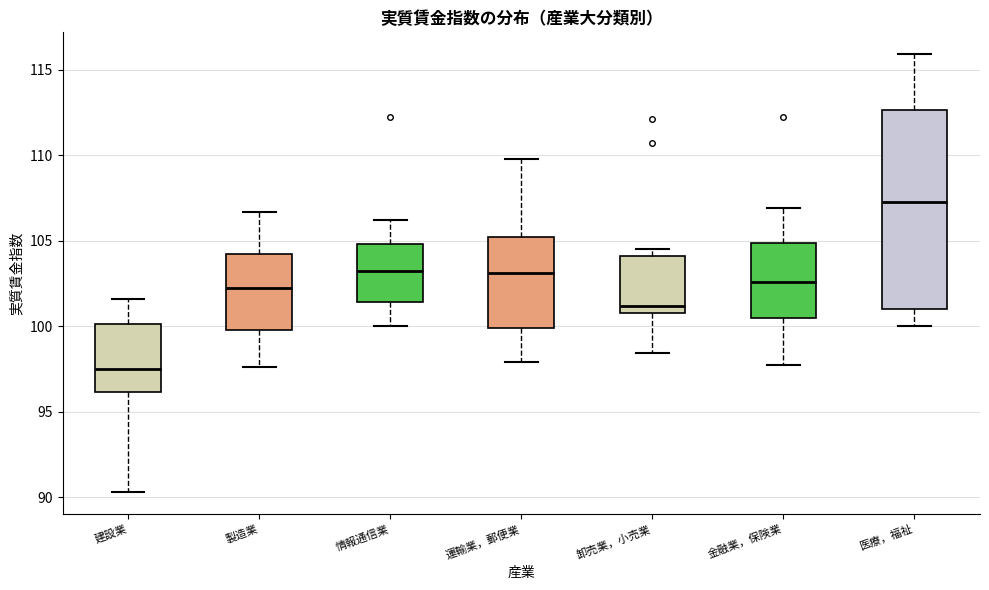

Comparing the boxes themselves (not the whiskers), which one is the tallest?

医療，福祉